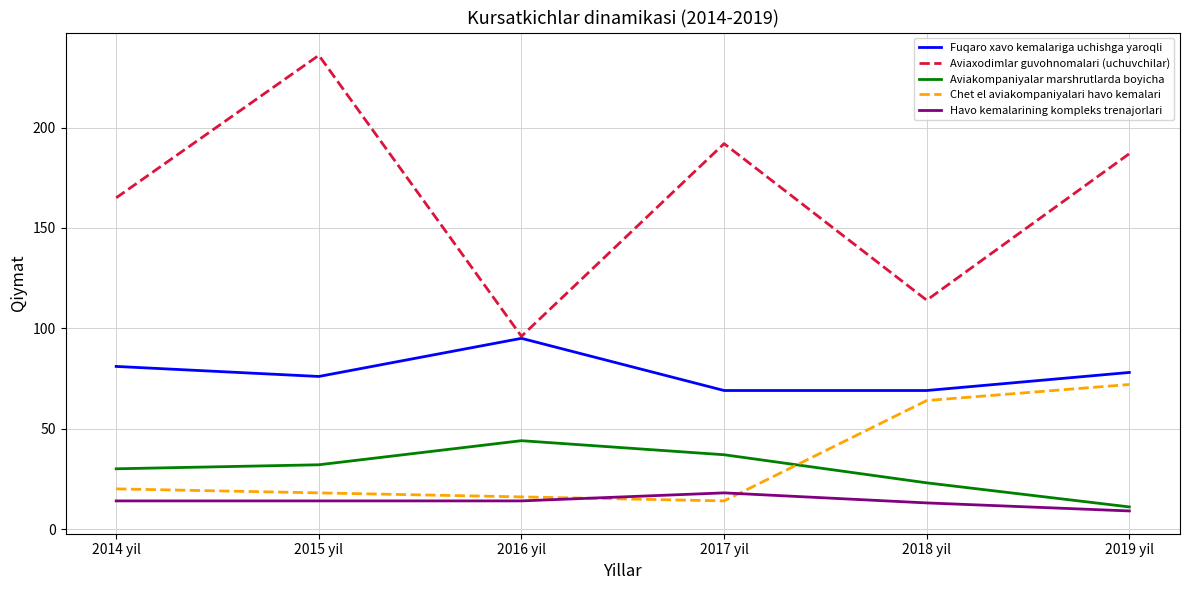

Rank the series by their maximum value, from highest to lowest.

Aviaxodimlar guvohnomalari (uchuvchilar), Fuqaro xavo kemalariga uchishga yaroqli, Chet el aviakompaniyalari havo kemalari, Aviakompaniyalar marshrutlarda boyicha, Havo kemalarining kompleks trenajorlari